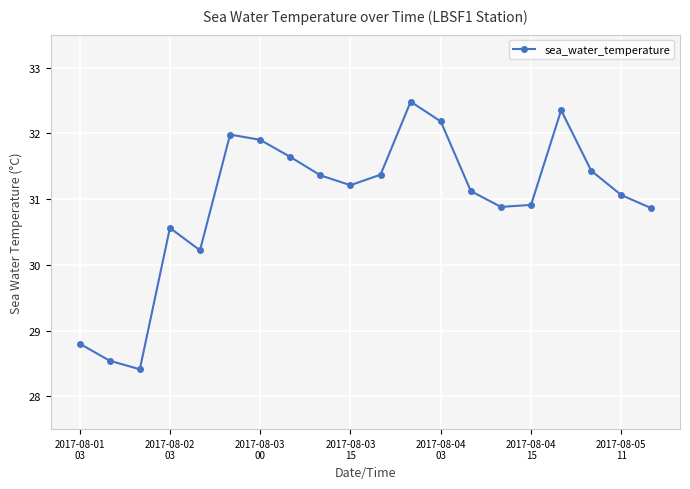

What is the difference between the maximum and minimum values?

4.1